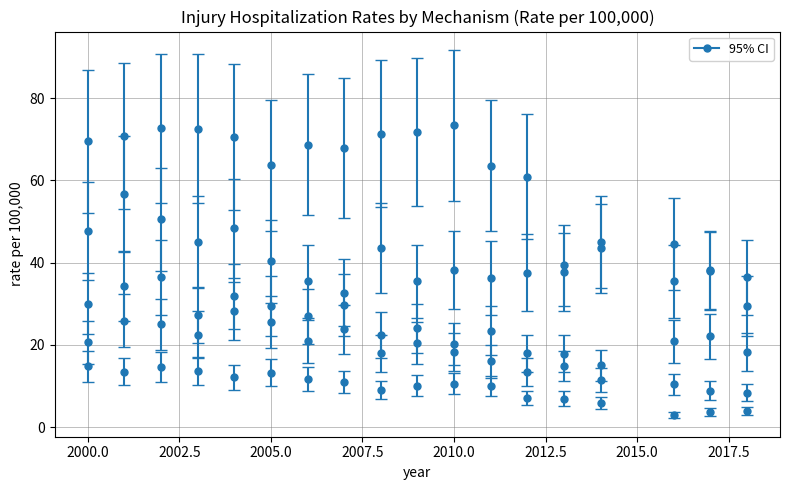

How many data points does each series have?

18